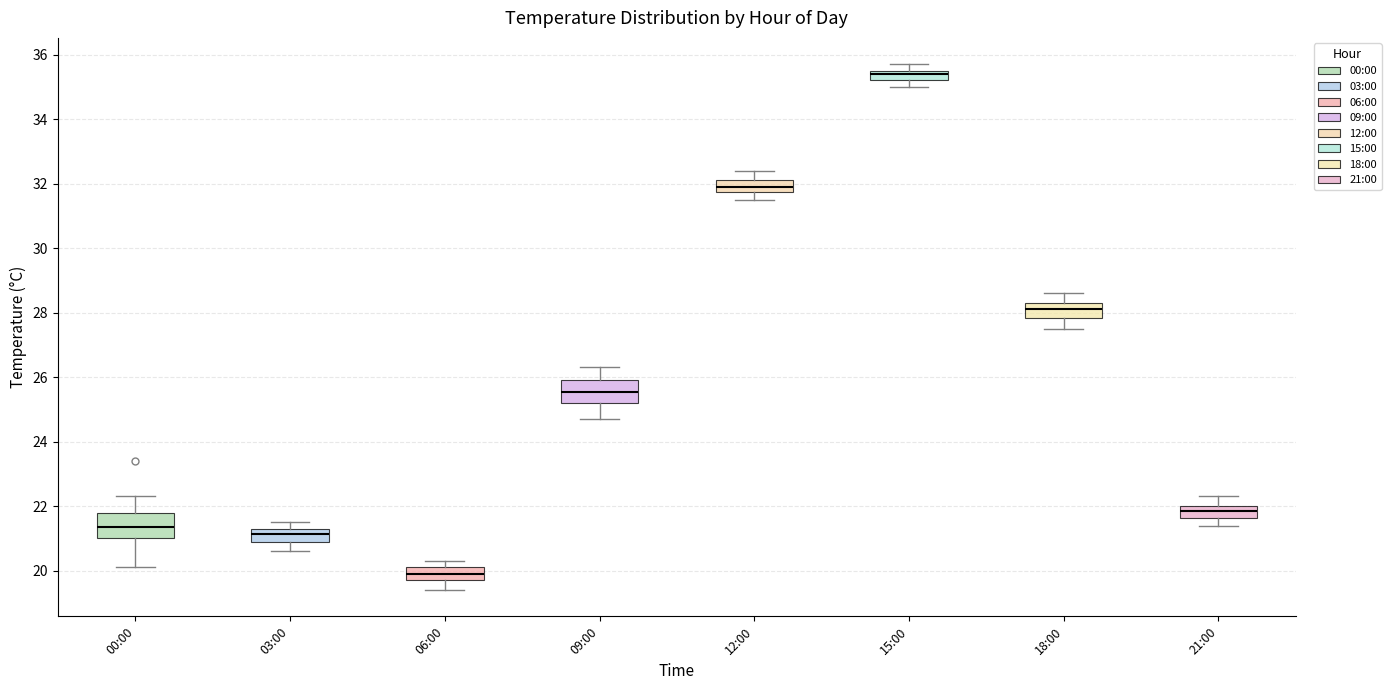

Which box's median line is the lowest?

06:00